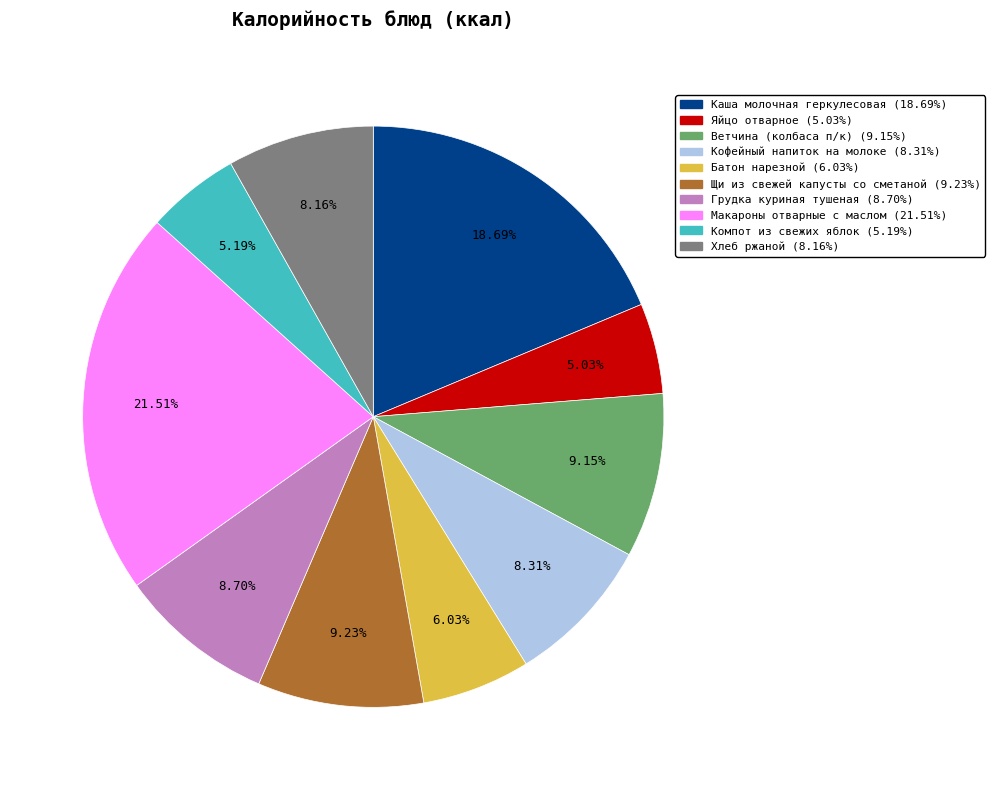

The Кофейный напиток на молоке slice represents 8% of the pie. True or false?

True